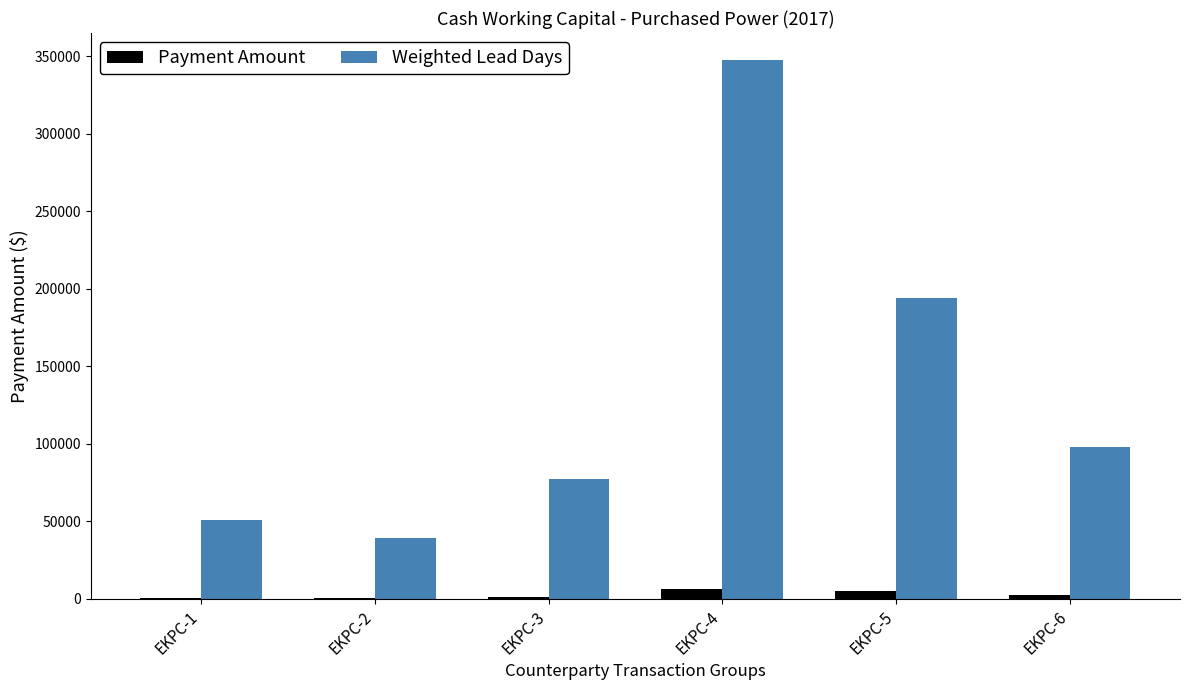

How many categories are shown in the chart?

6